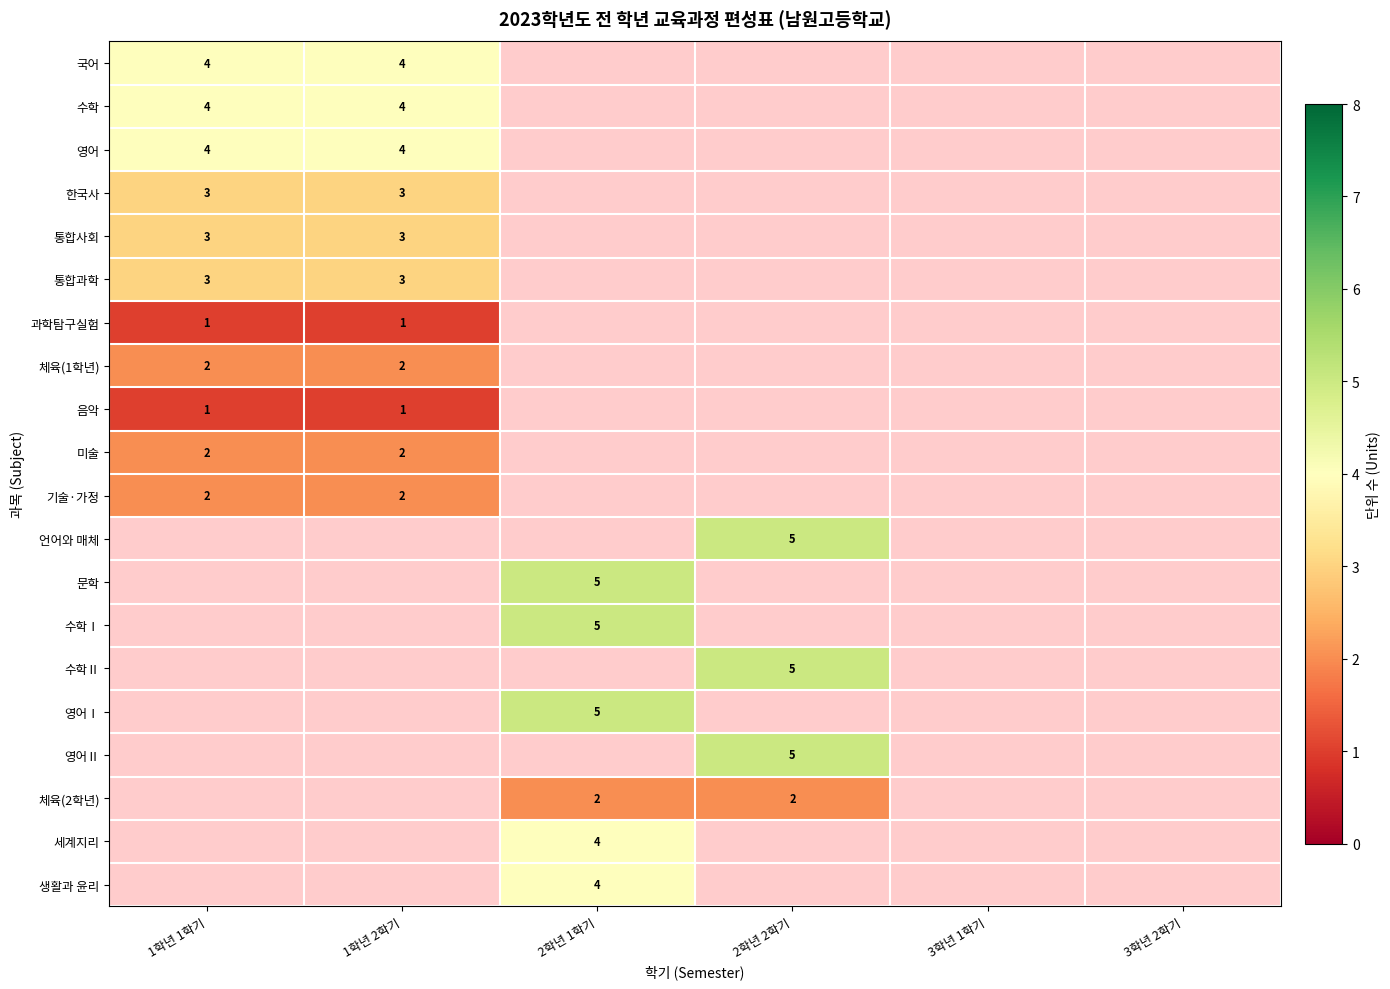

At which category does the chart reach its peak across all series?

2학년 2학기